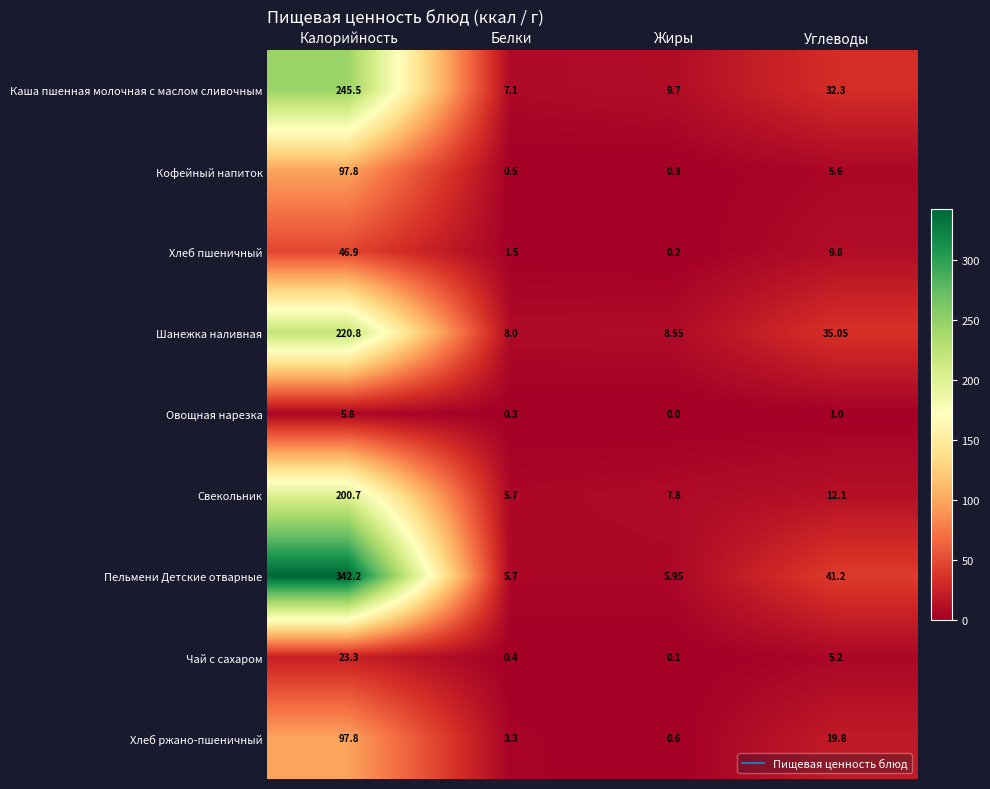

At which label does Чай с сахаром first exceed 5?

Калорийность